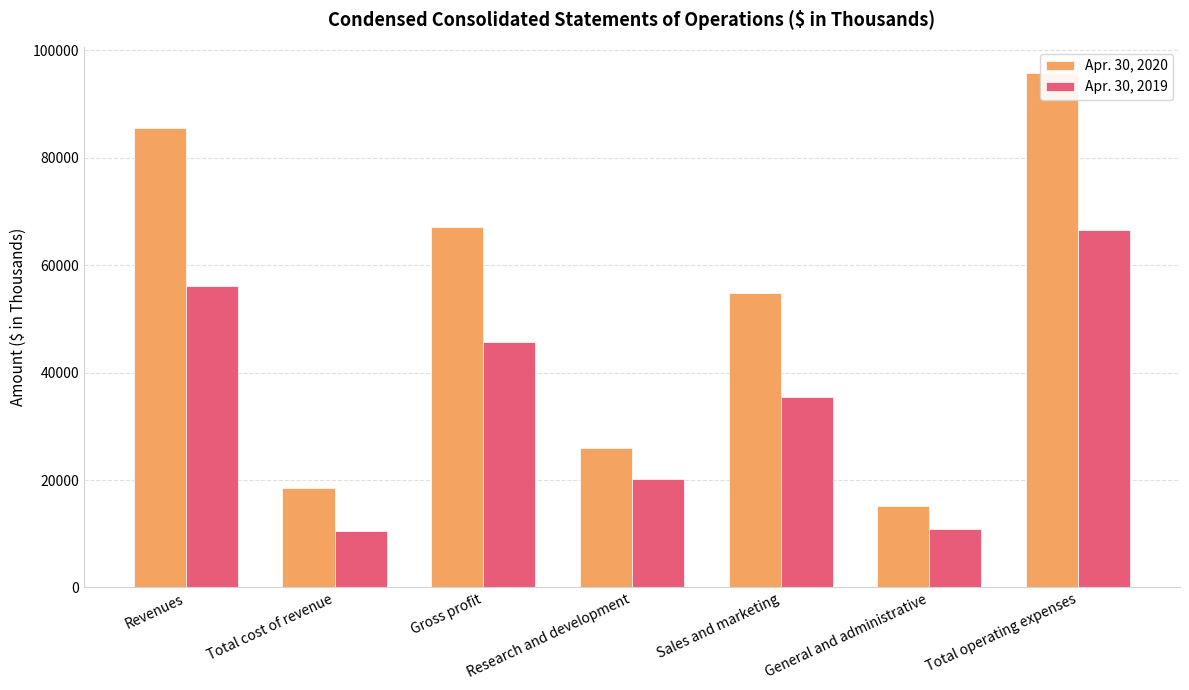

Rank the categories by Apr. 30, 2020 value from highest to lowest.

Total operating expenses, Revenues, Gross profit, Sales and marketing, Research and development, Total cost of revenue, General and administrative